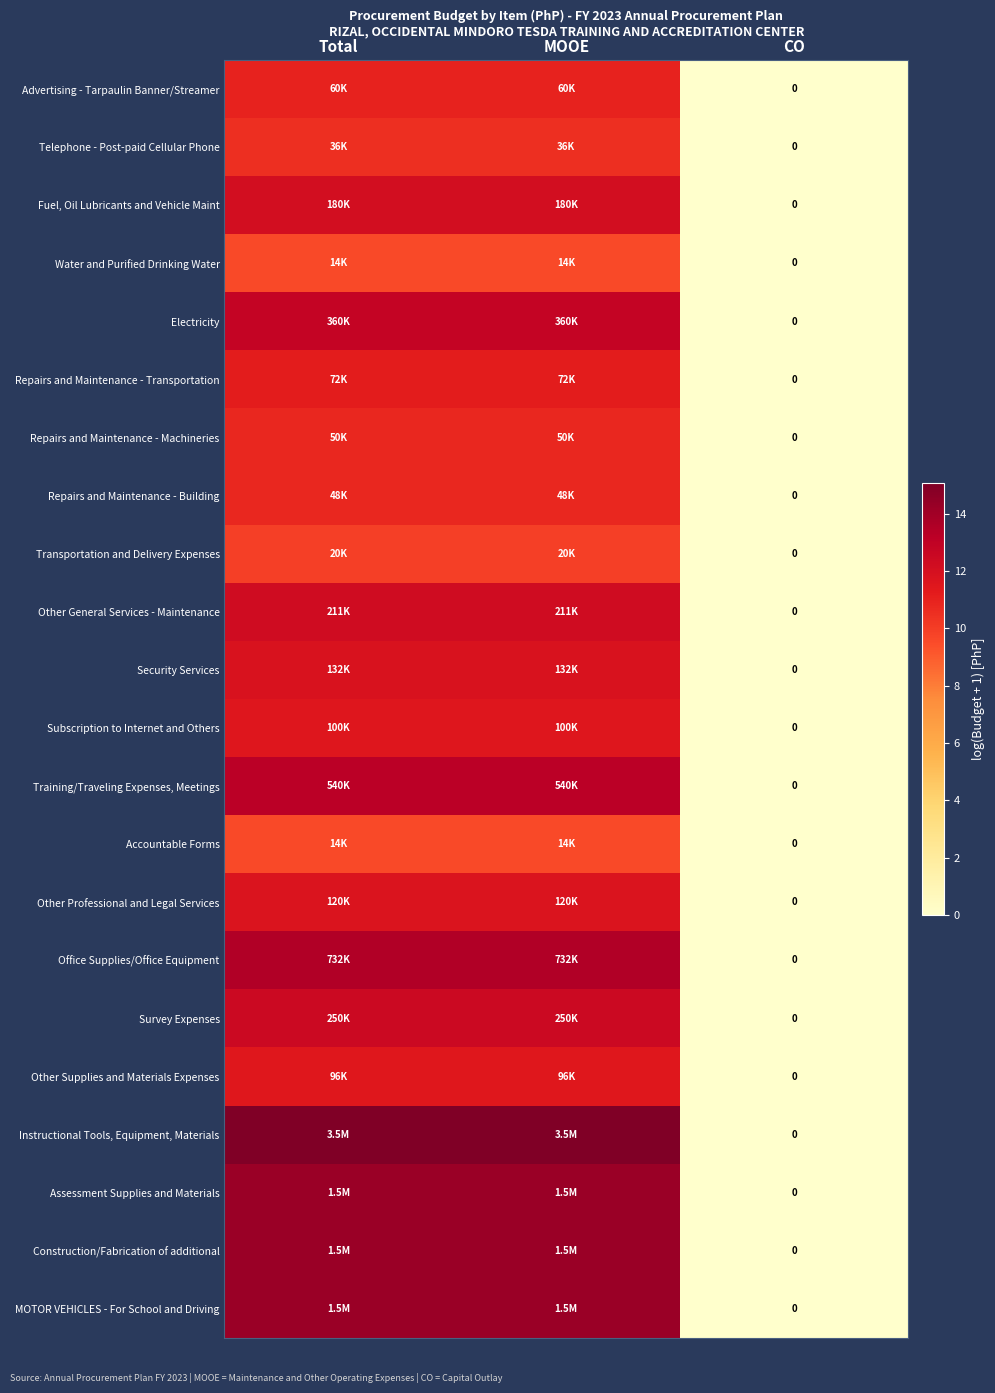

At which label does Repairs and Maintenance - Transportation first exceed 11?

Total